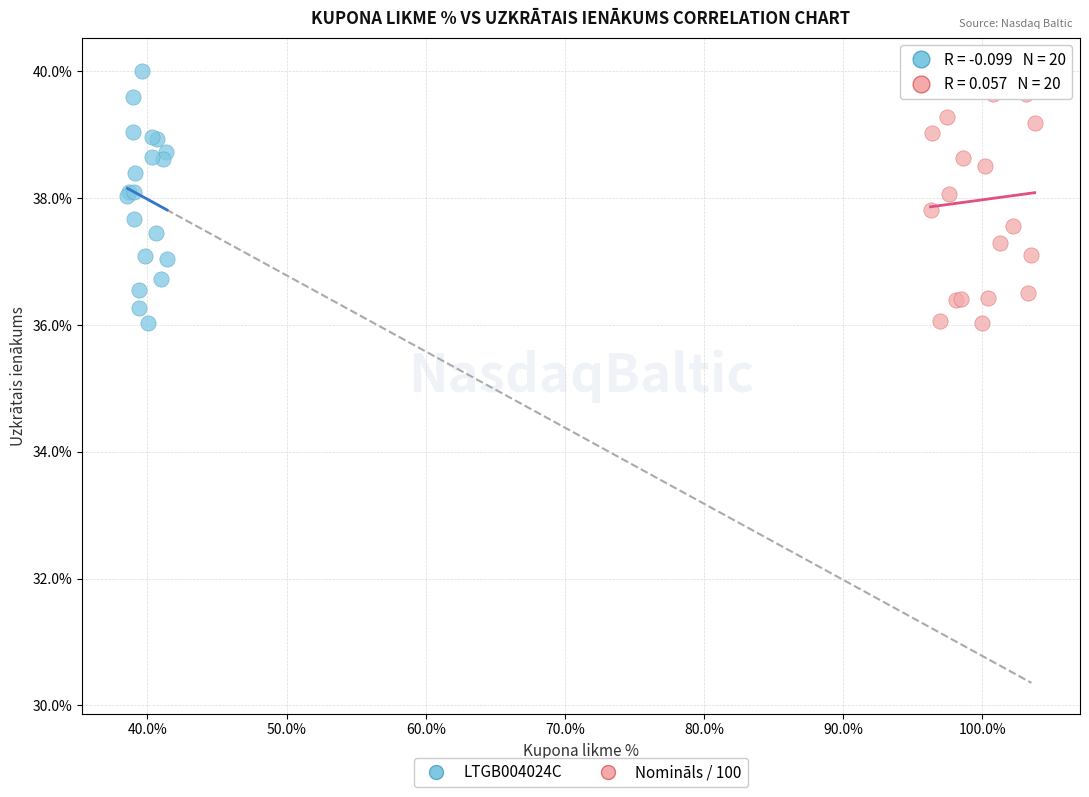

What are all the series names shown in the legend?

LTGB004024C, Nomināls / 100